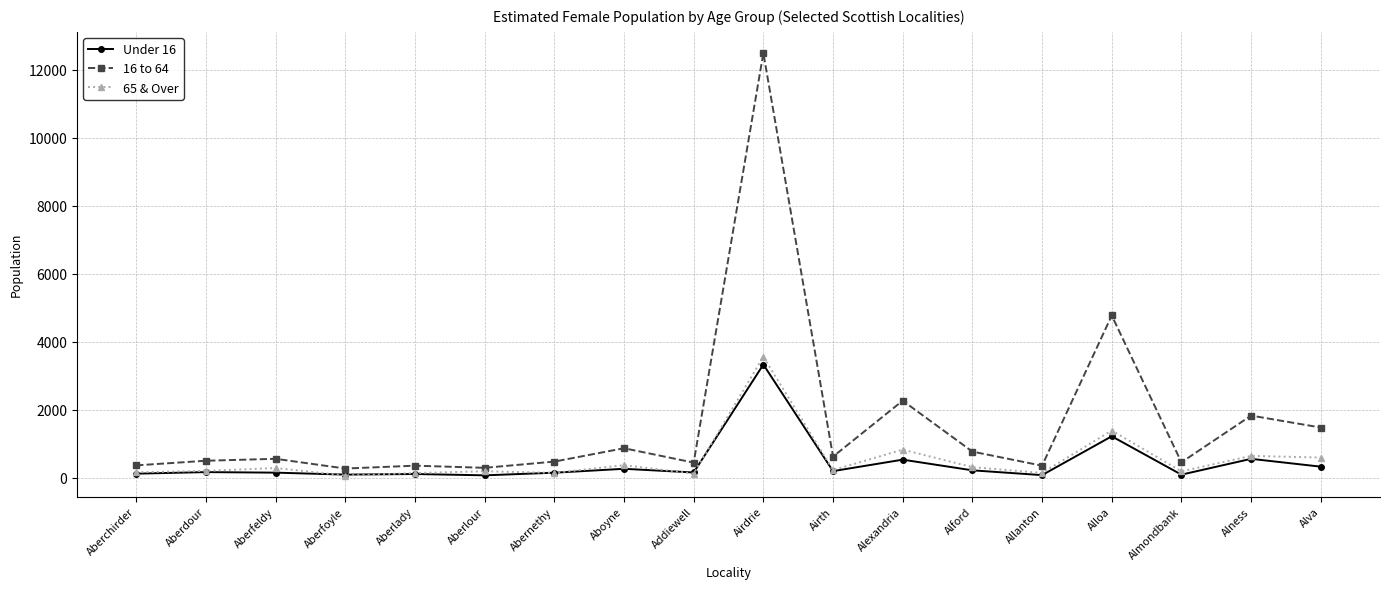

What is the maximum value shown in the chart?

12490